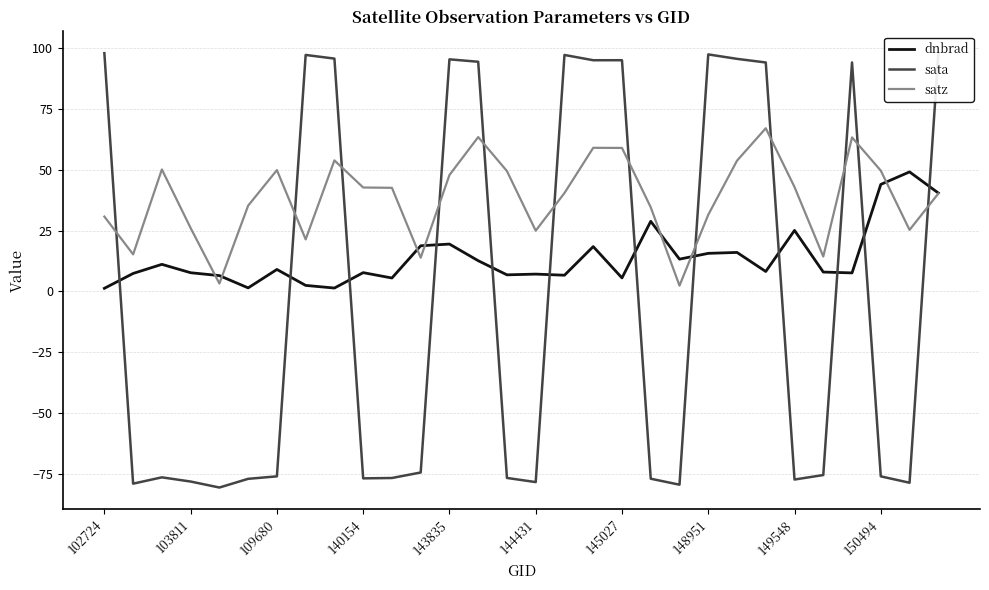

How many times do sata and satz cross each other?

12